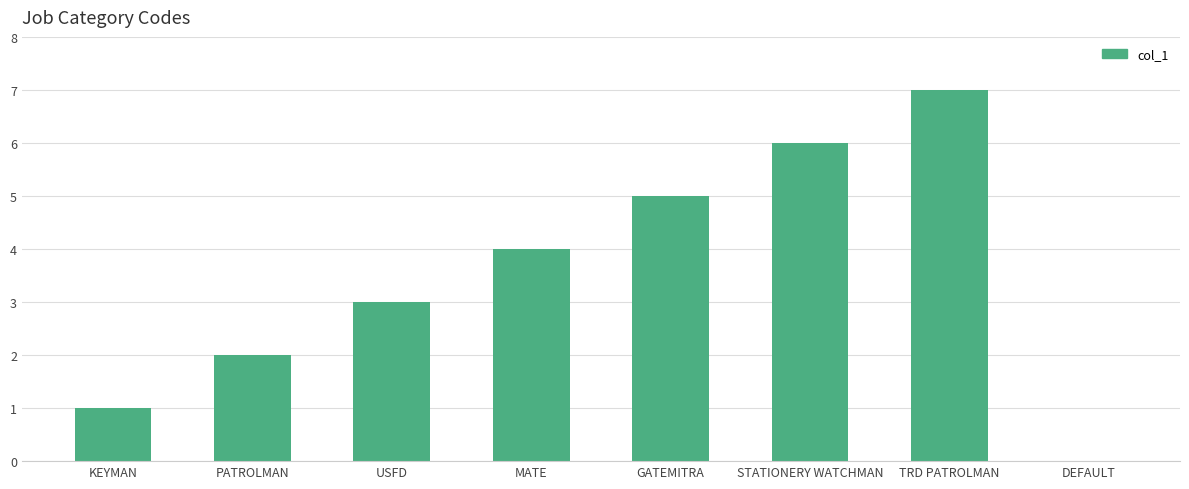

Is it true that the value at USFD is 2?

False